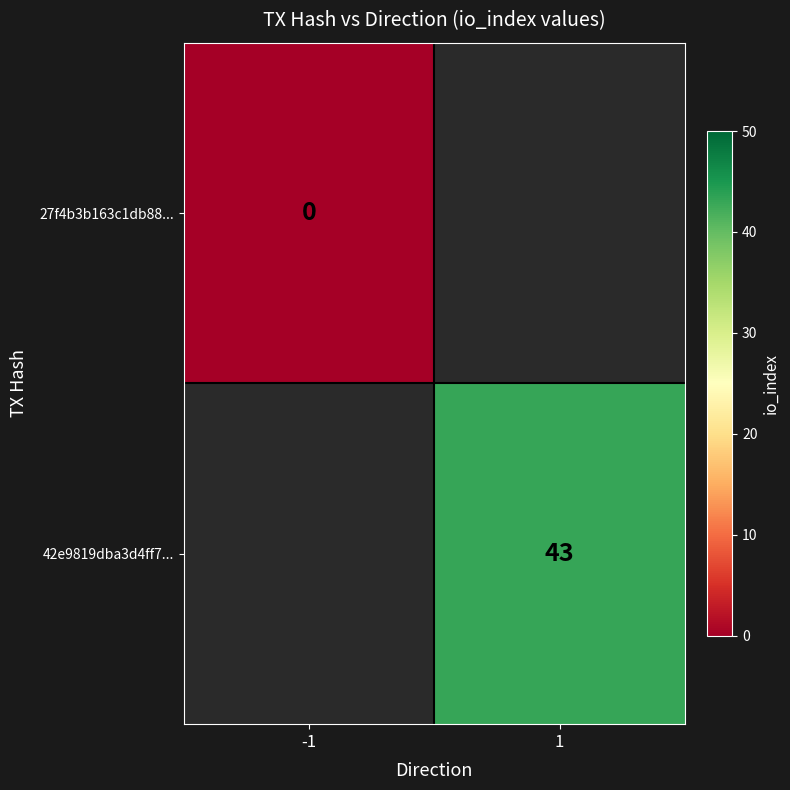

Is it true that 42e9819dba3d4ff7... equals 43 at 1?

True